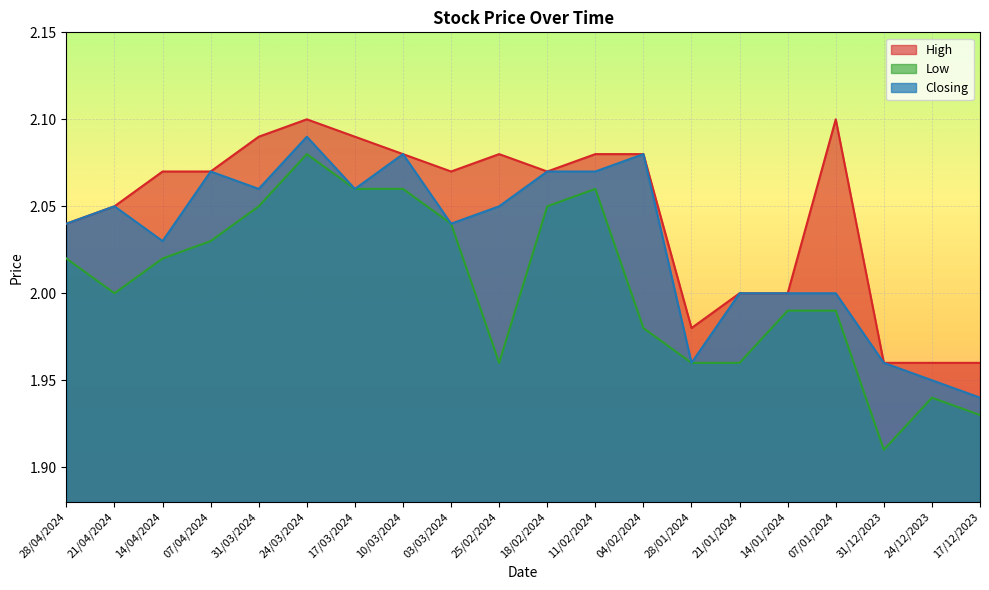

Where is the first local maximum for Closing?

21/04/2024